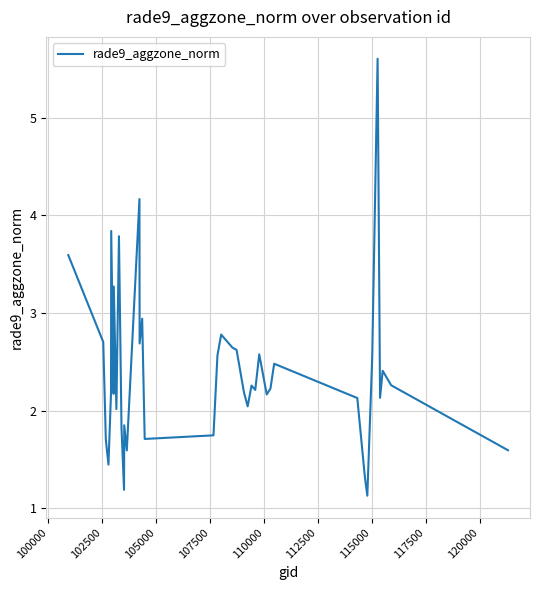

What is the greatest value displayed?

5.6